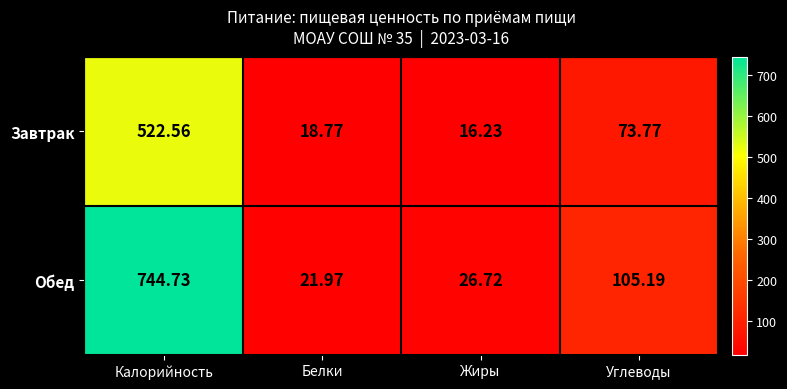

How many distinct data groups are displayed?

2